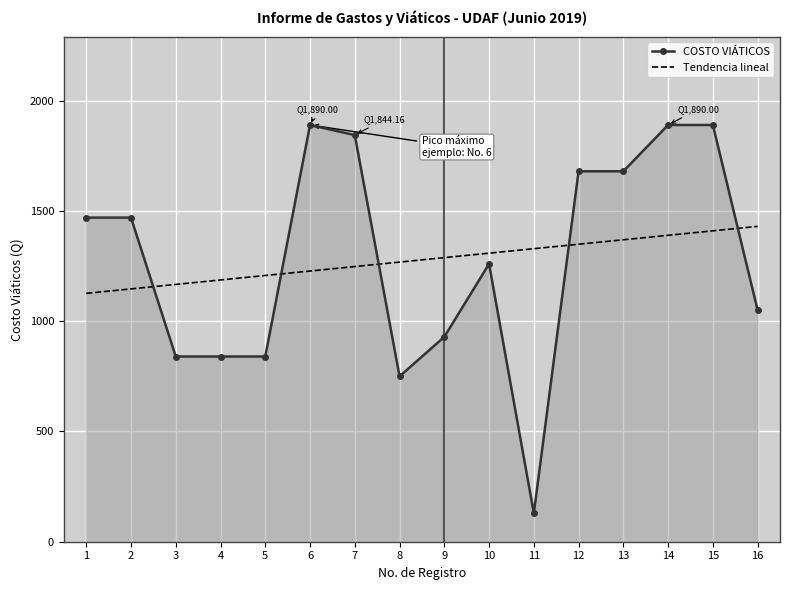

True or false: Tendencia lineal has a value of 666.1 at 16.

False